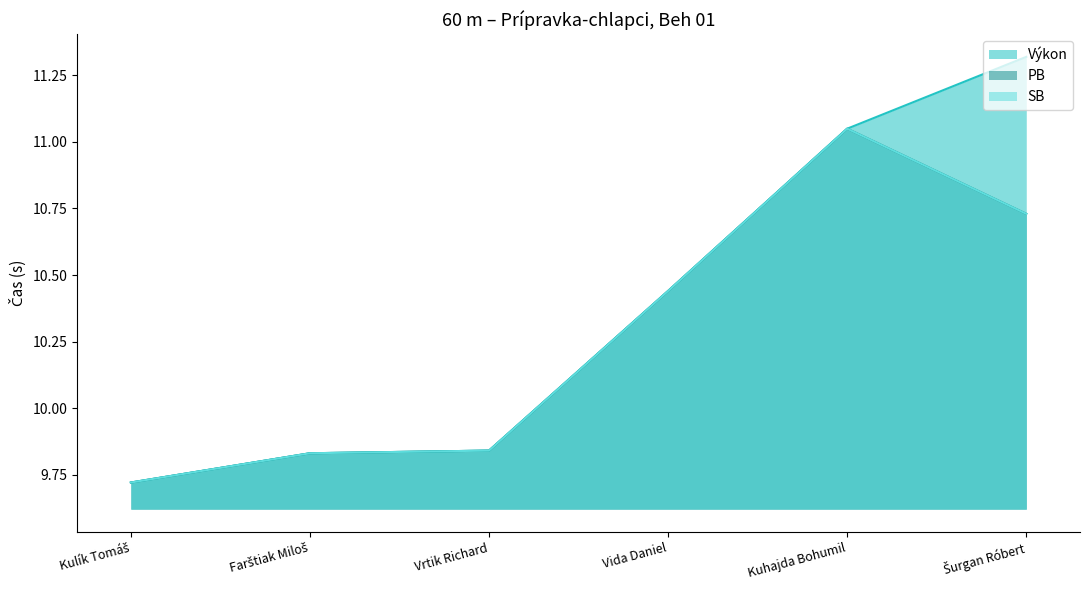

How many lines are shown in the chart?

3